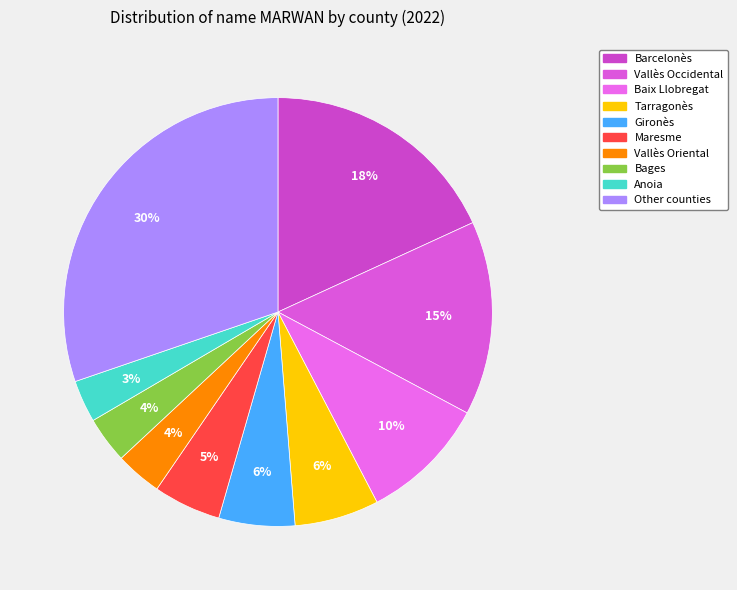

The Baix Llobregat slice represents 1% of the pie. True or false?

False